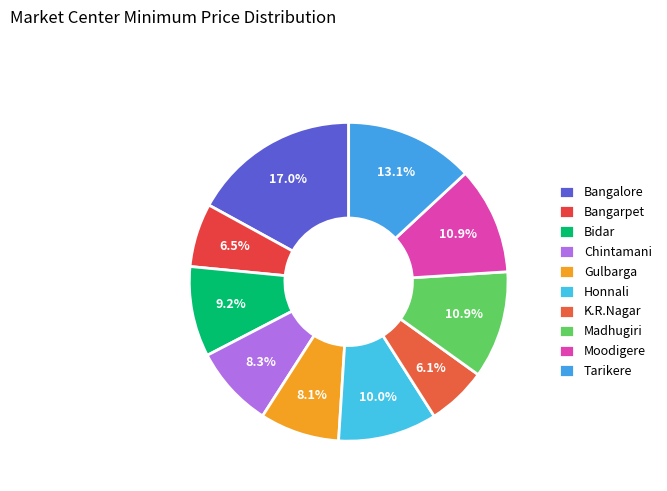

What is the ratio of the value at Moodigere to the value at Honnali?

1.1